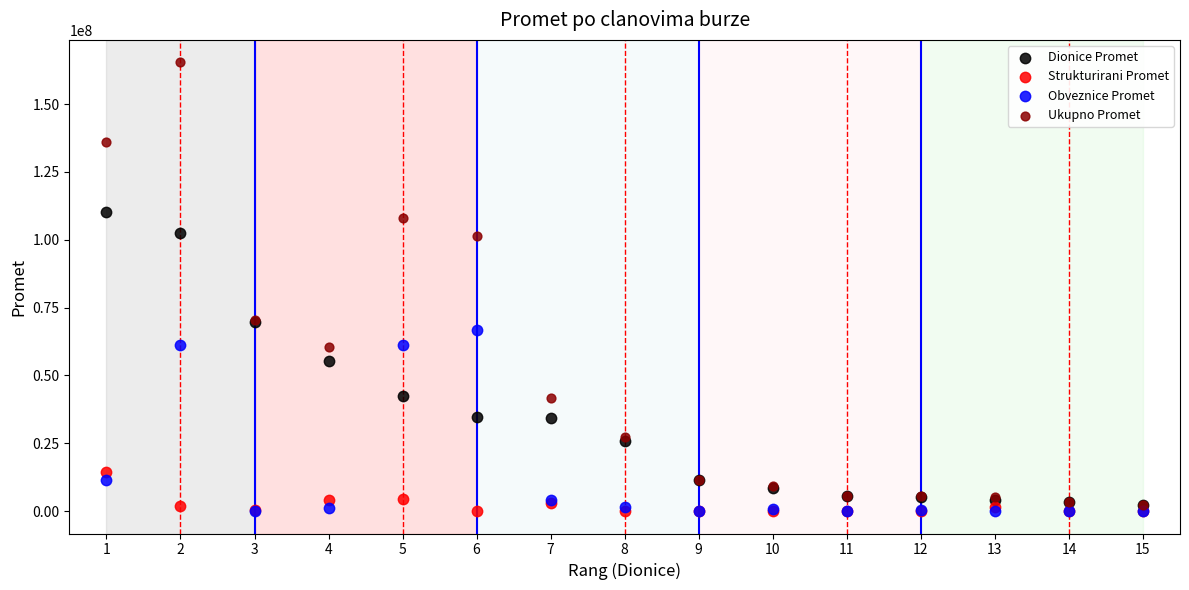

What are all the series names shown in the legend?

Dionice Promet, Strukturirani Promet, Obveznice Promet, Ukupno Promet